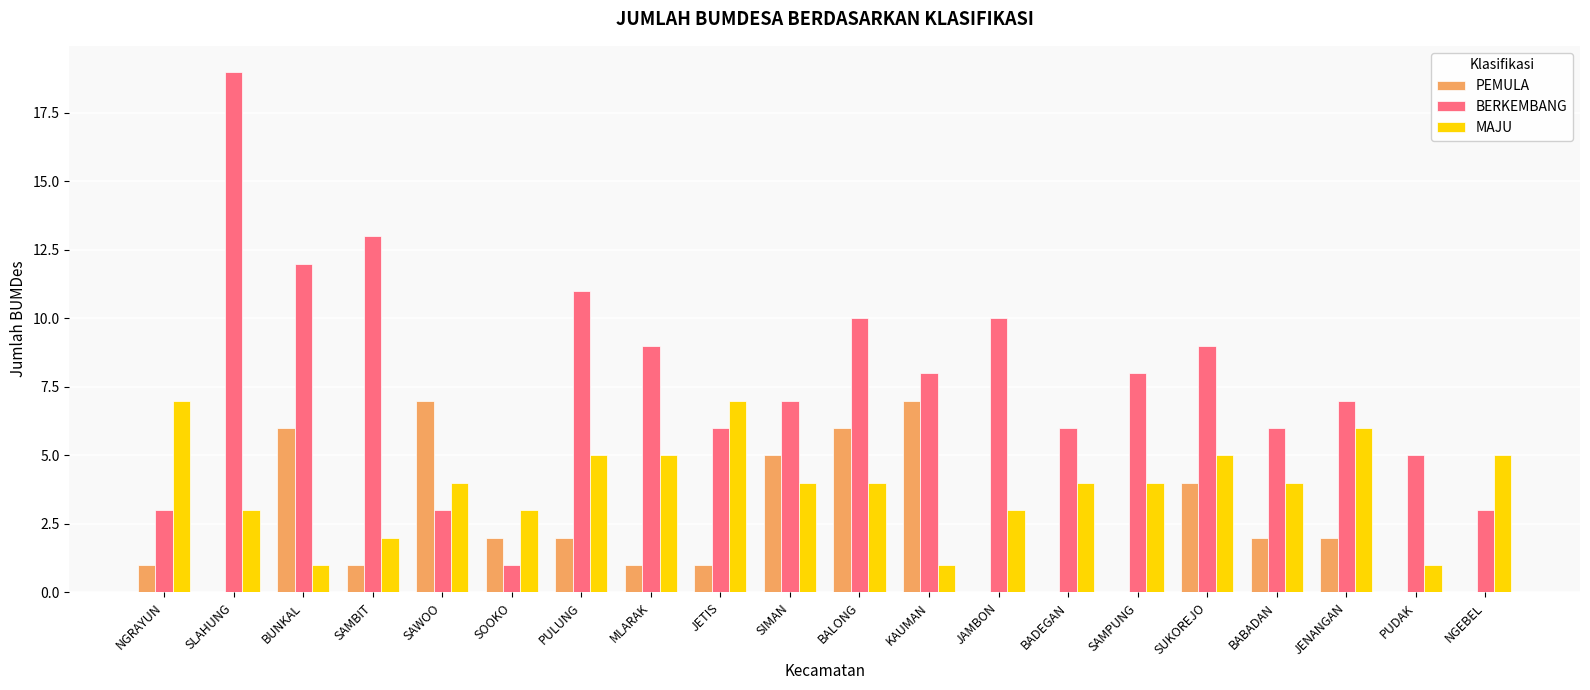

What is the total value across all series at PUDAK?

6